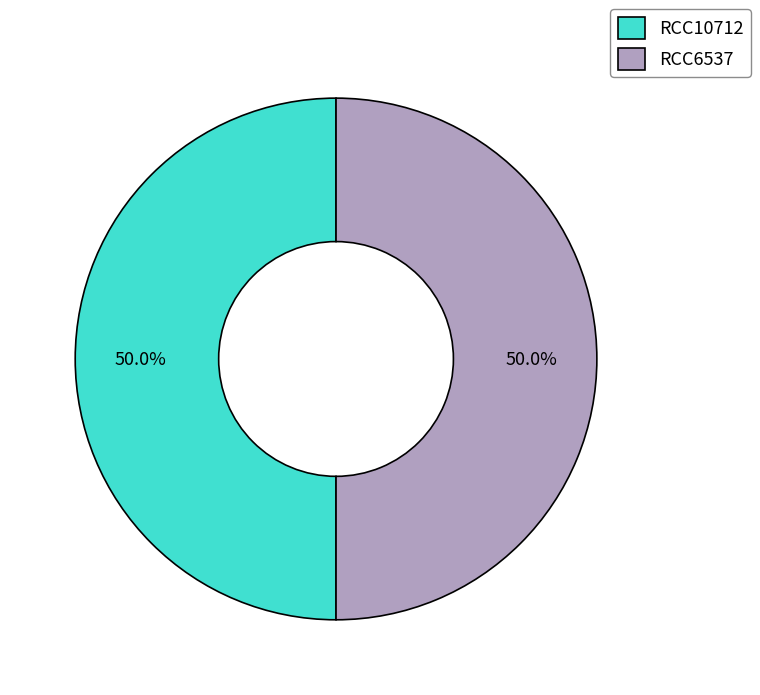

Approximately how many times larger is the value at RCC10712 compared to RCC6537?

1.0